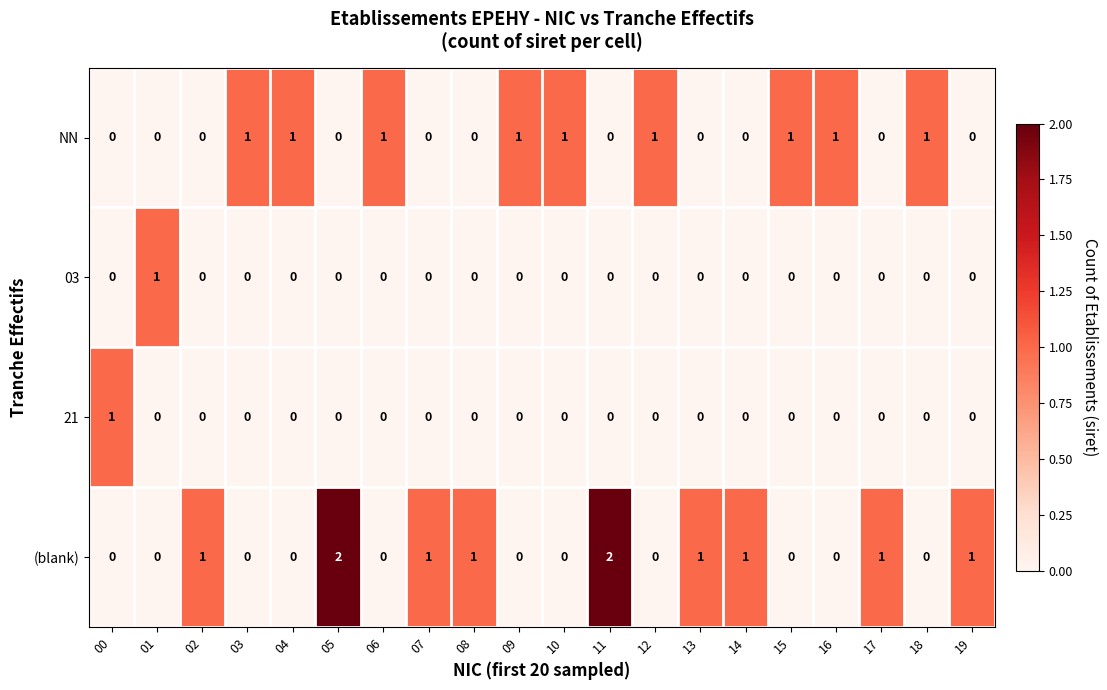

Count the NN values in the range 0 to 1.

20